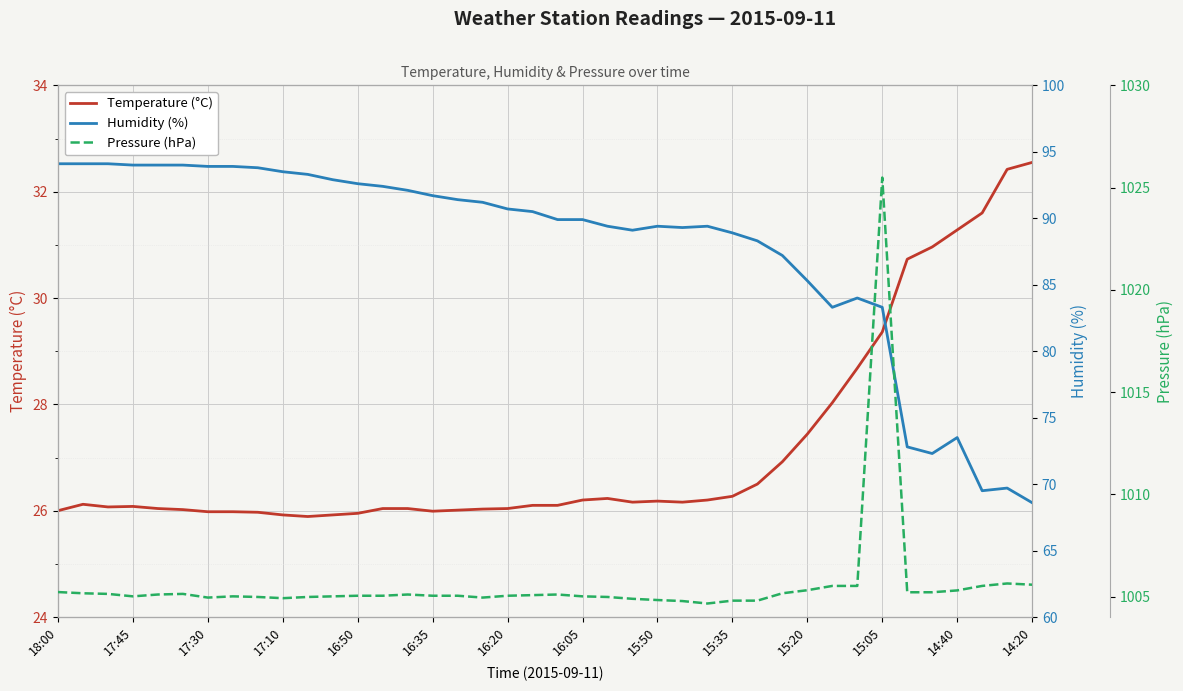

What is the highest value of the Pressure (hPa) series?

1025.5